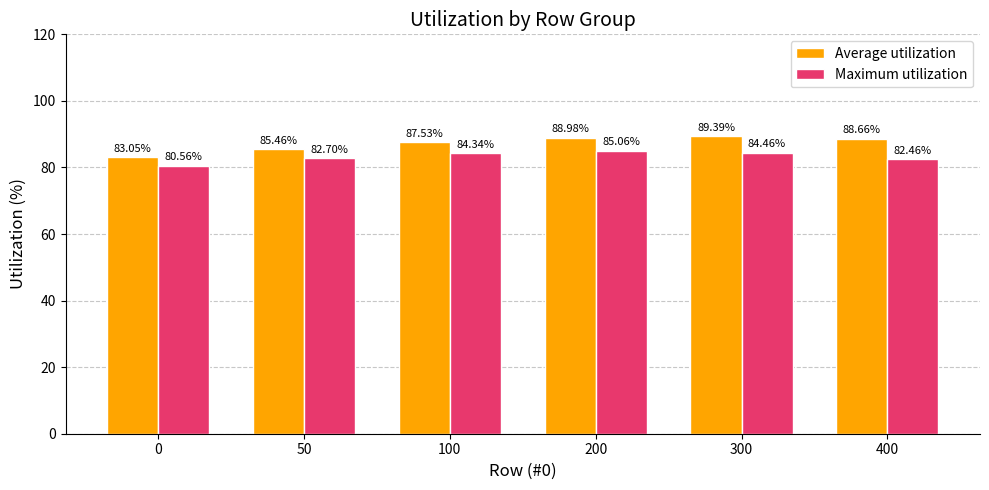

How many values in the Average utilization series are below 88?

3